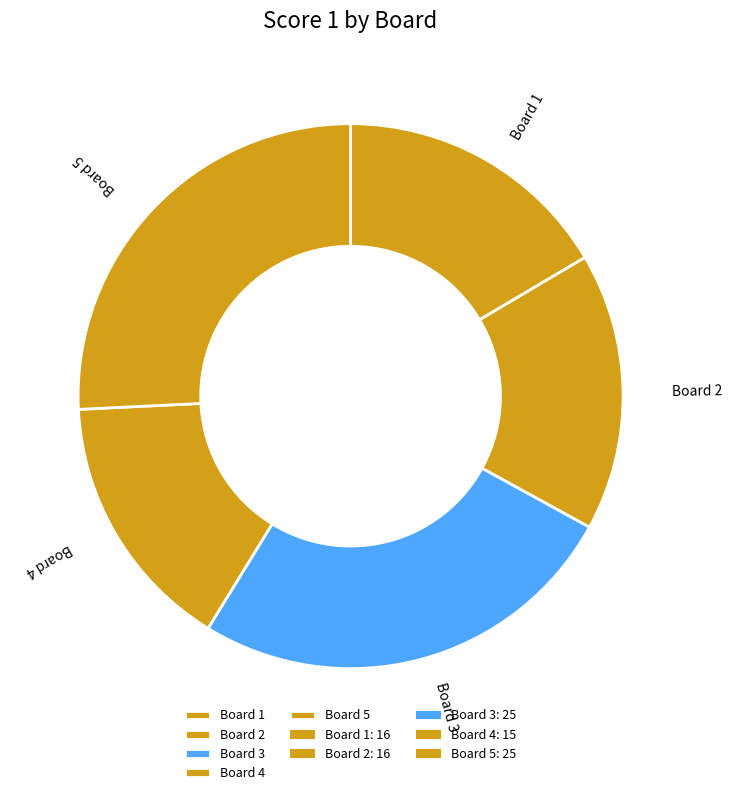

Between Board 5 and Board 1, which is larger?

Board 5